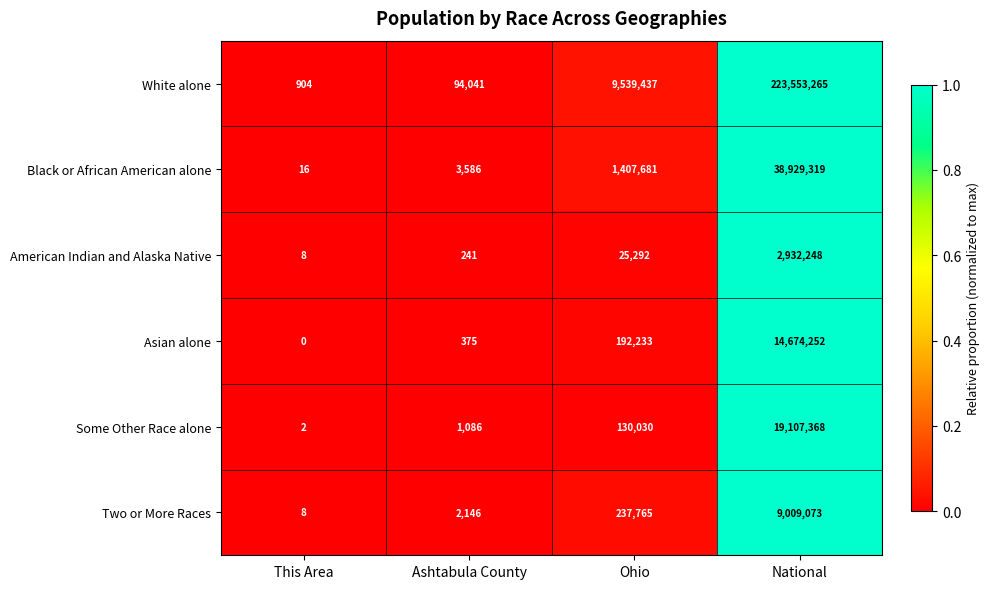

Which category has the lowest value in the Two or More Races series?

This Area